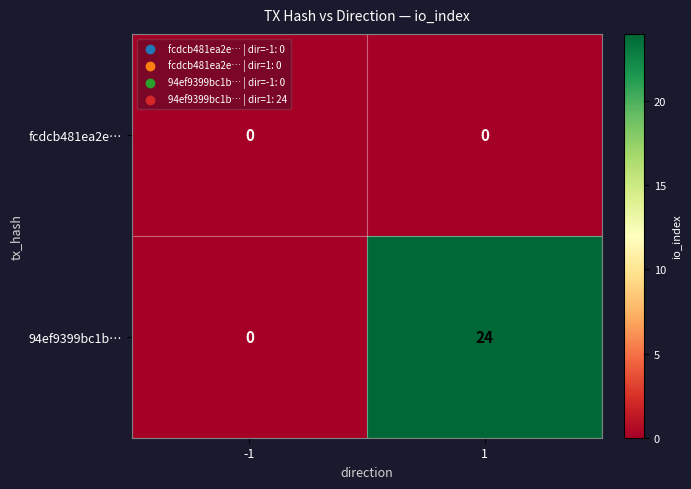

List the series in order of their overall mean, highest first.

94ef9399bc1b…, fcdcb481ea2e…